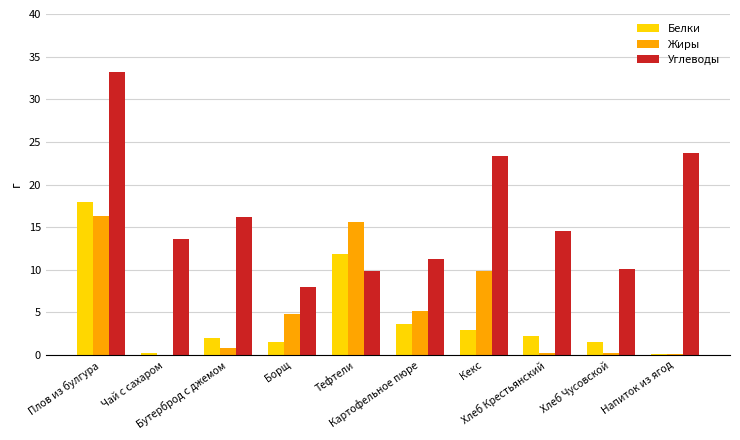

Which series has the largest total across all categories?

Углеводы